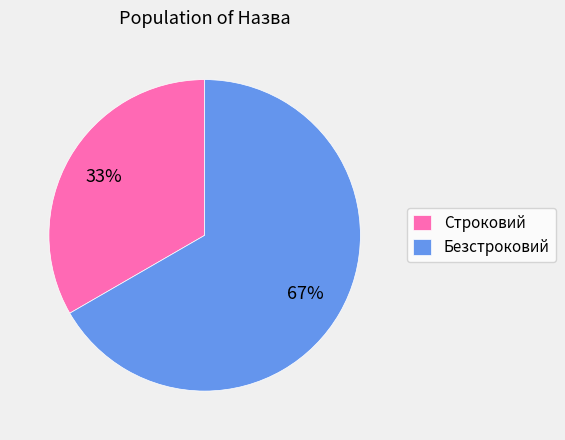

Count the number of slices in the pie.

2